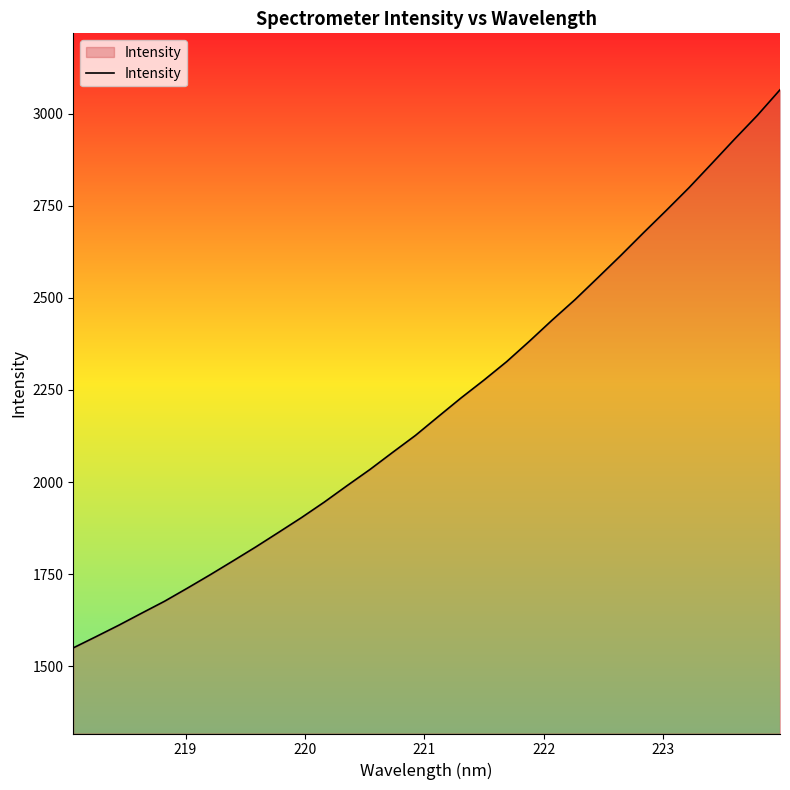

What is the maximum value shown in the chart?

3064.9